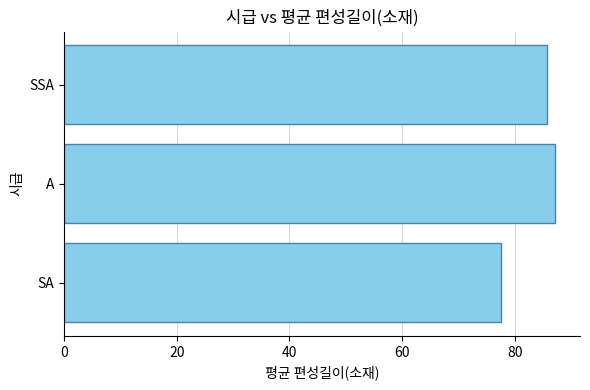

Are the bars horizontal?

Yes